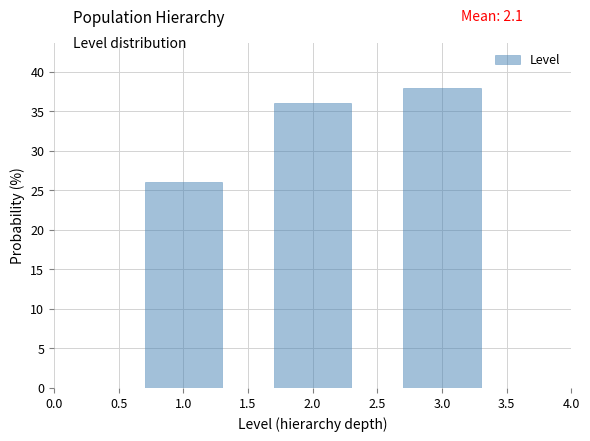

How tall is the bar that spans 2.5 to 3.5 on the x-axis? The values are not printed on the chart, so give them approximately, as read against the axis.

38